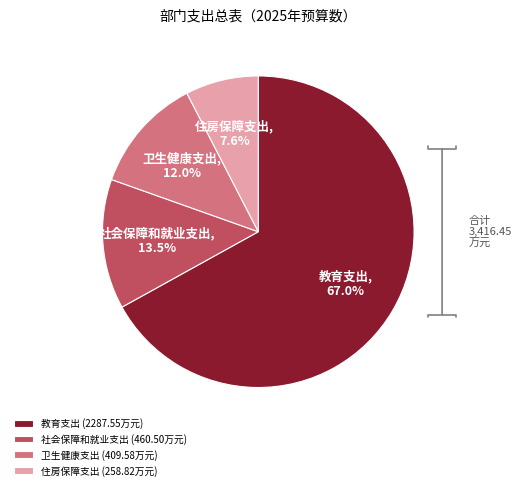

Approximately how many times larger is the value at 社会保障和就业支出 compared to 卫生健康支出?

1.1